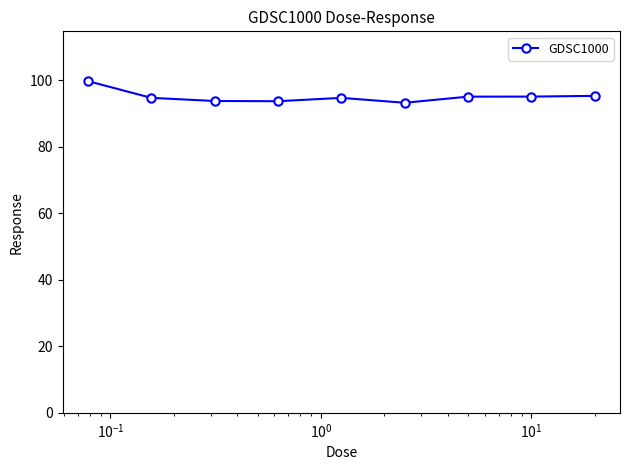

What is the sum of all values?

855.0